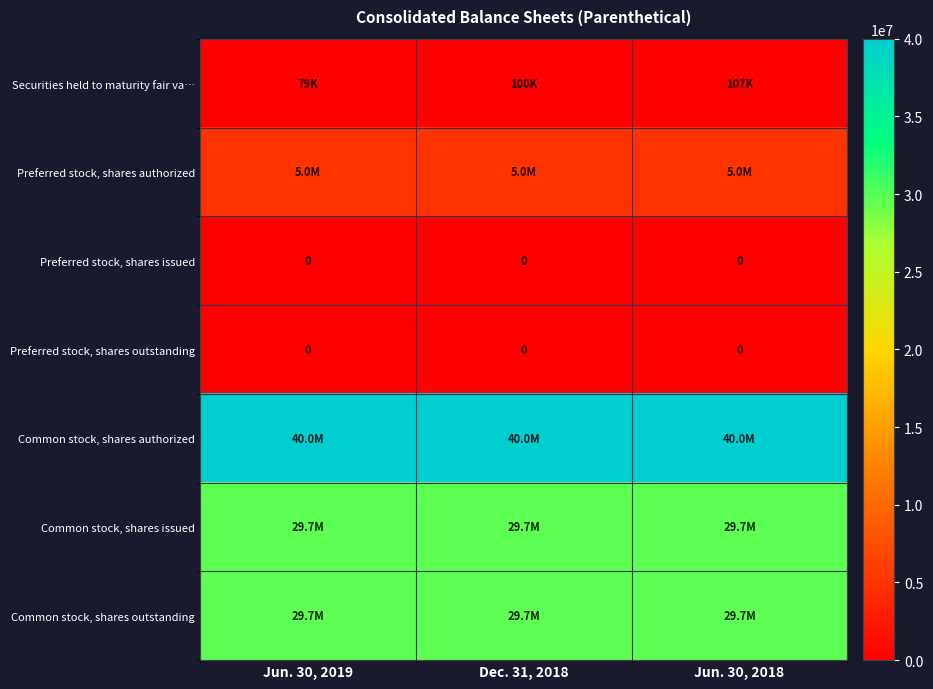

What is the greatest value displayed?

40000000